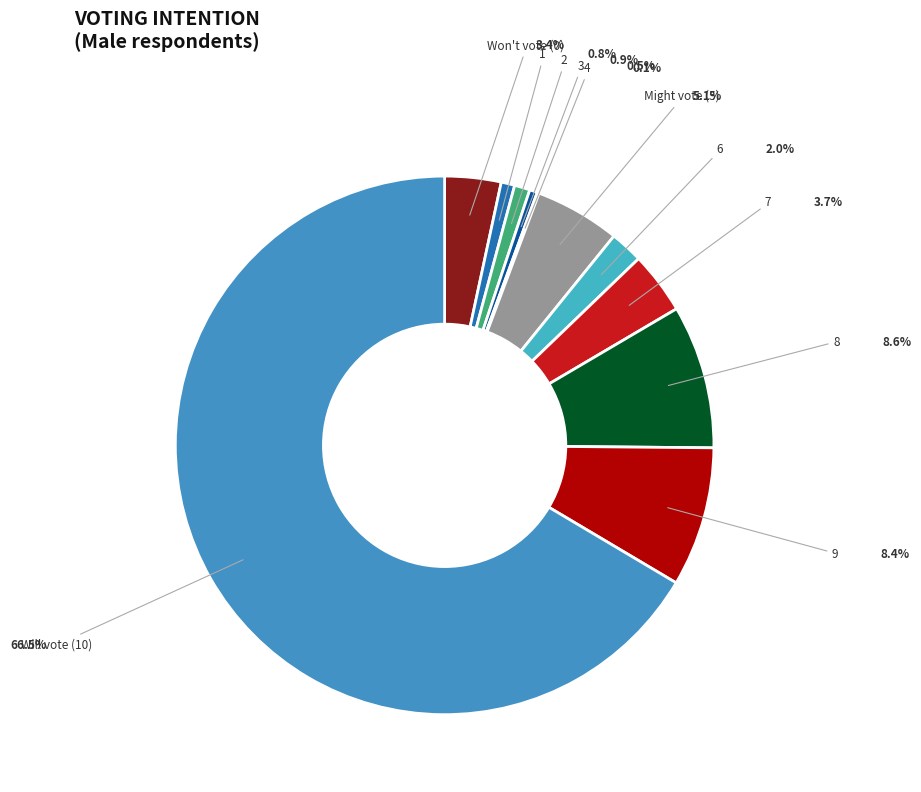

Approximately how many times larger is the value at 7 compared to 3?

8.0